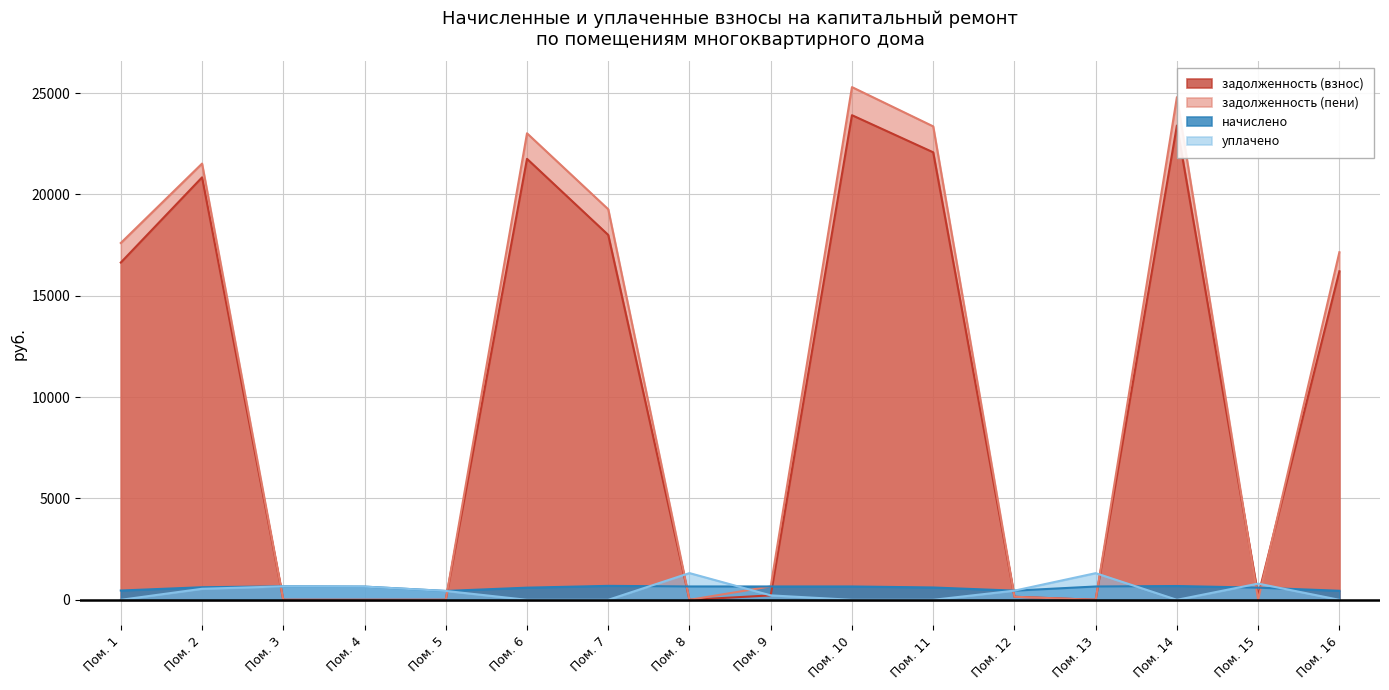

Does the chart have visible grid lines?

Yes